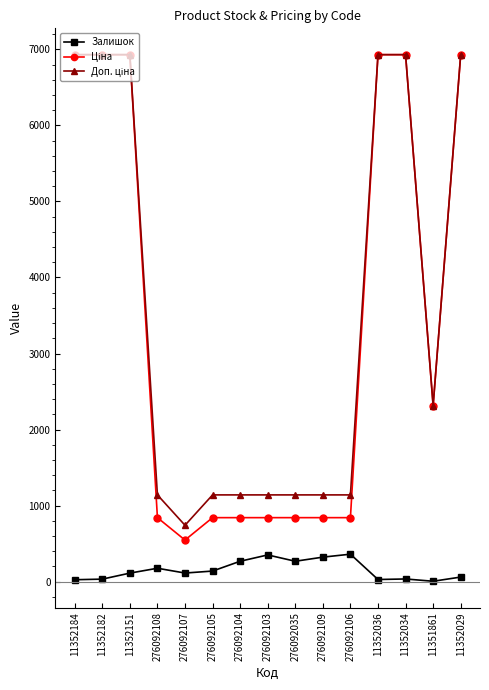

Is this an area chart (filled region under the line)?

No